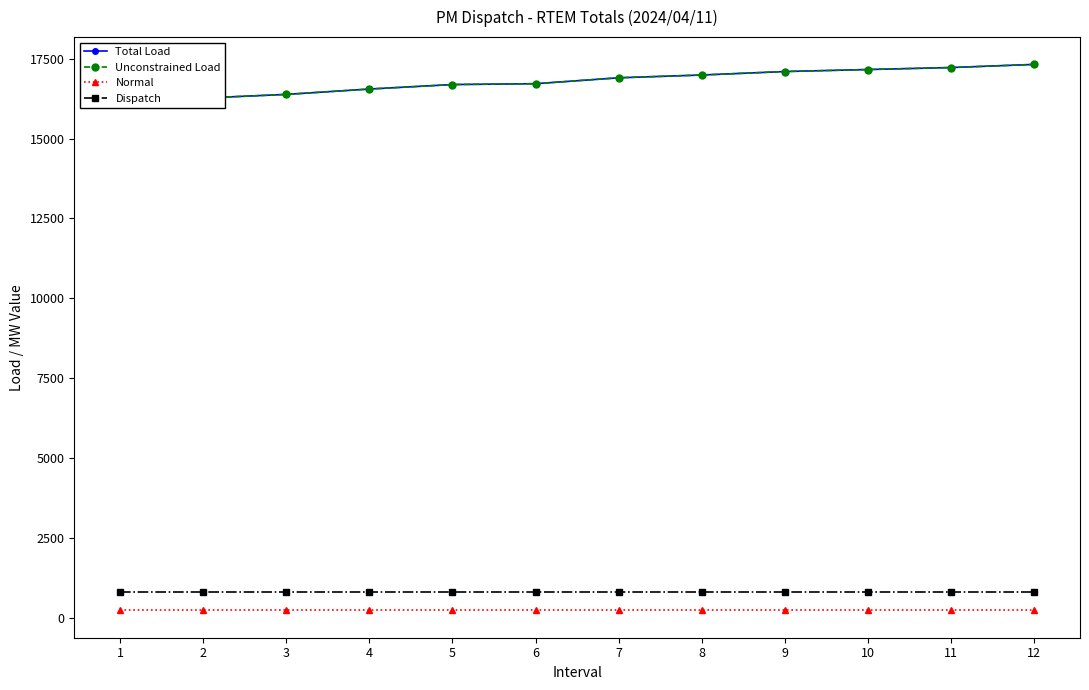

List the labels in order of Normal value, smallest first.

1, 2, 3, 4, 5, 6, 7, 8, 9, 10, 11, 12